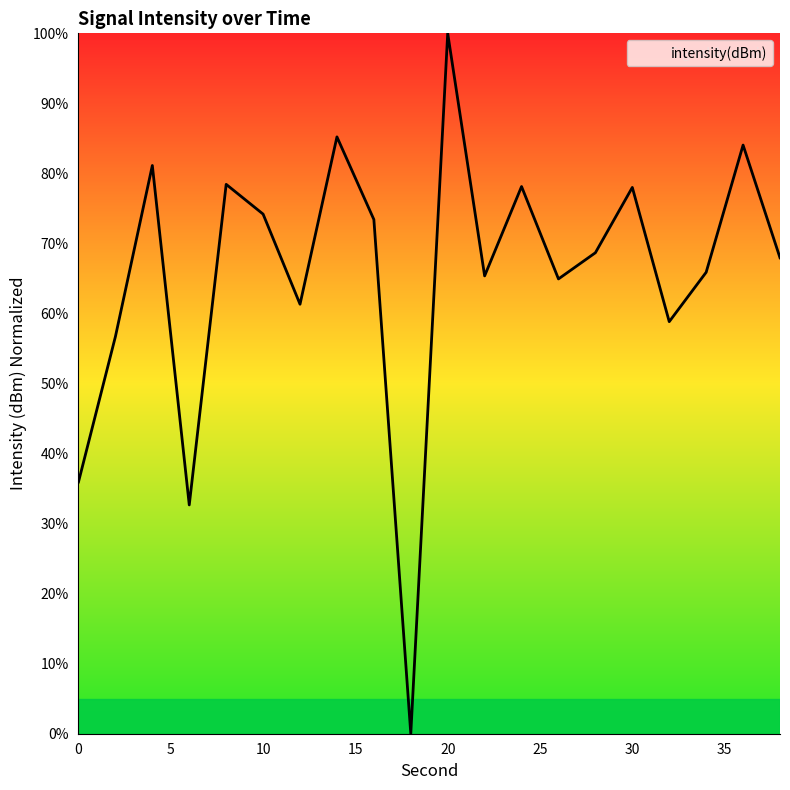

What is the greatest value displayed?

100.0